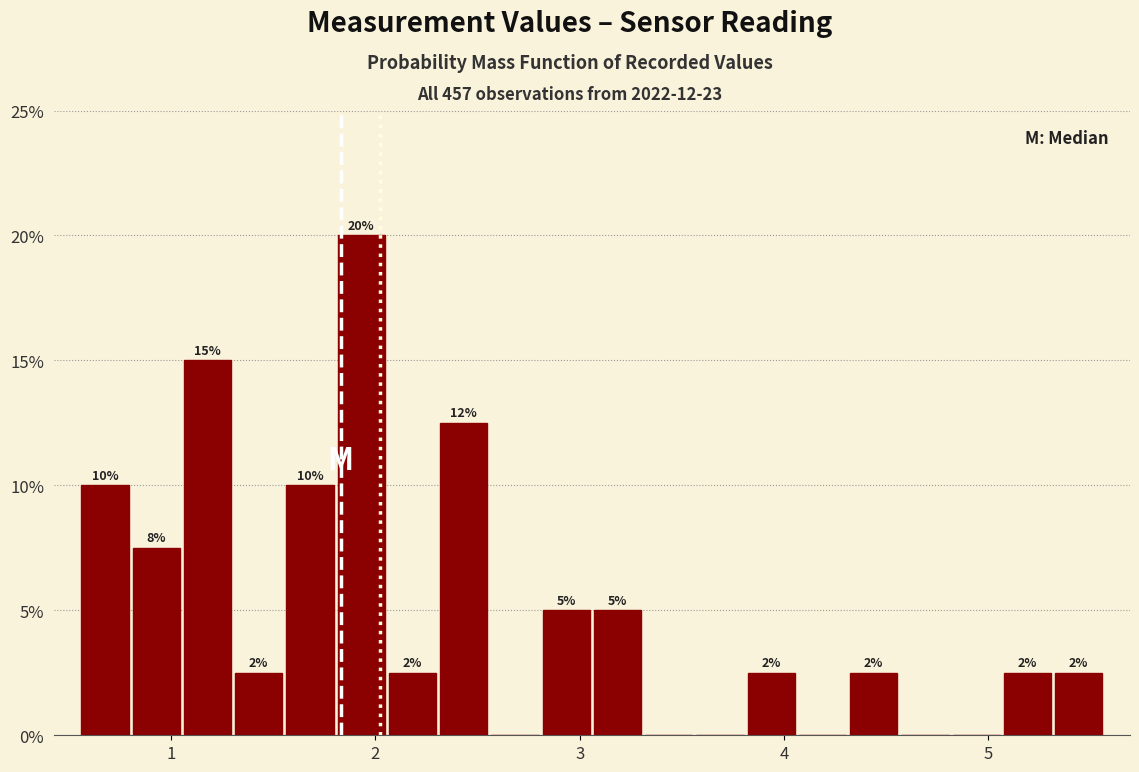

Read against the x-axis, roughly where is the centre of the tallest bar?

1.9